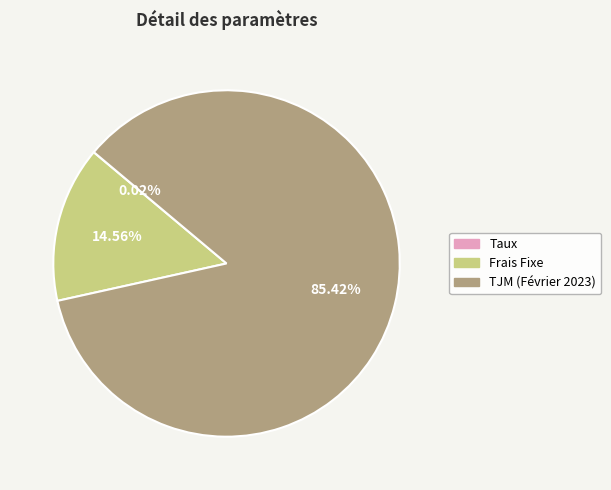

Approximately how many times larger is the value at TJM (Février 2023) compared to Frais Fixe?

5.9